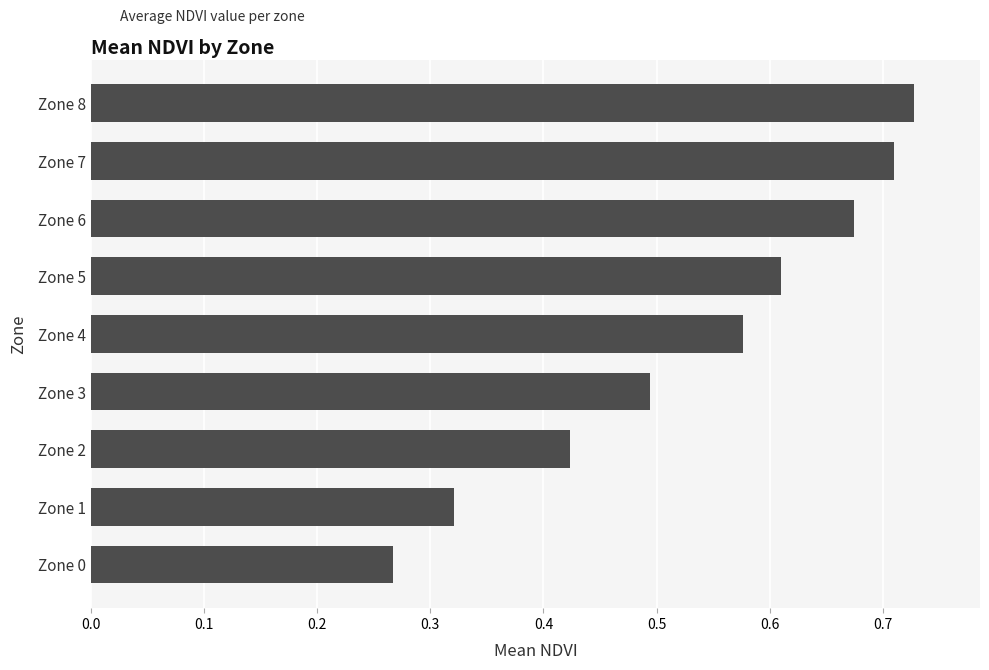

What is the sum of all values?

4.8